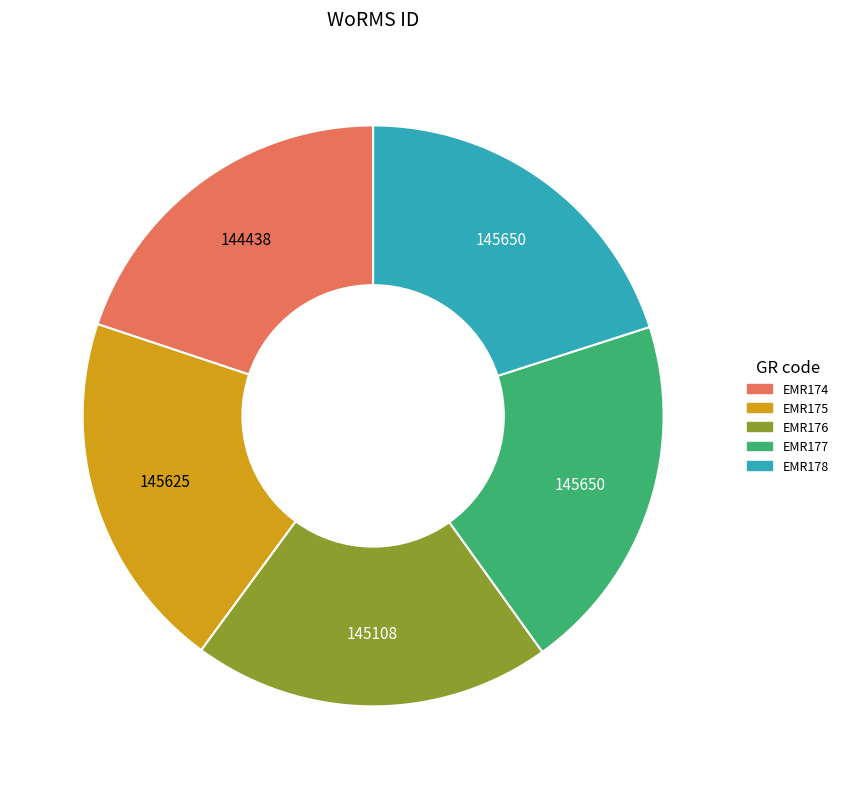

Is the sum of EMR178 and EMR177 greater than half?

No